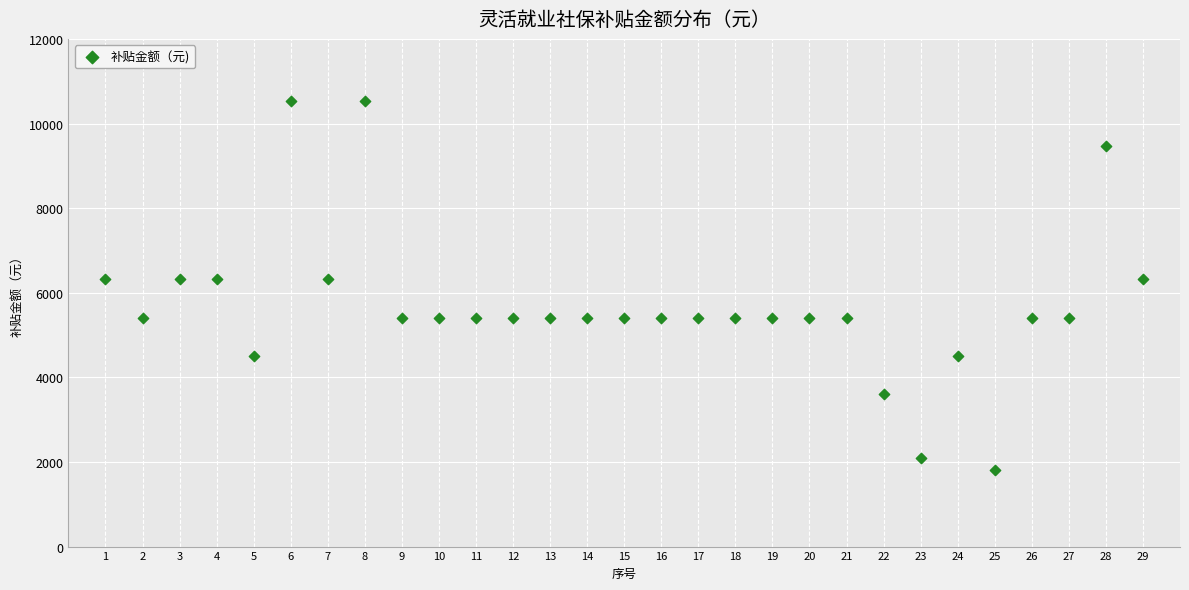

What is the range of Y values (max minus min)?

8722.2